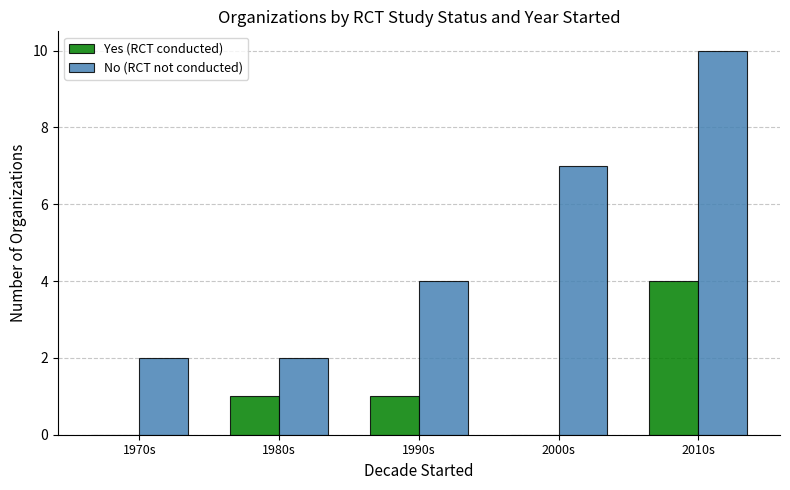

What is the approximate value of No (RCT not conducted) at 2010s?

10